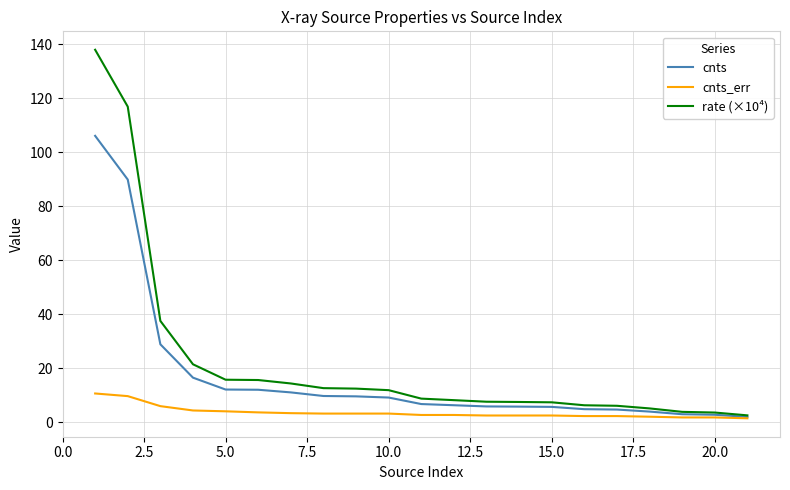

Which series has the largest range (max minus min)?

rate (×10⁴)